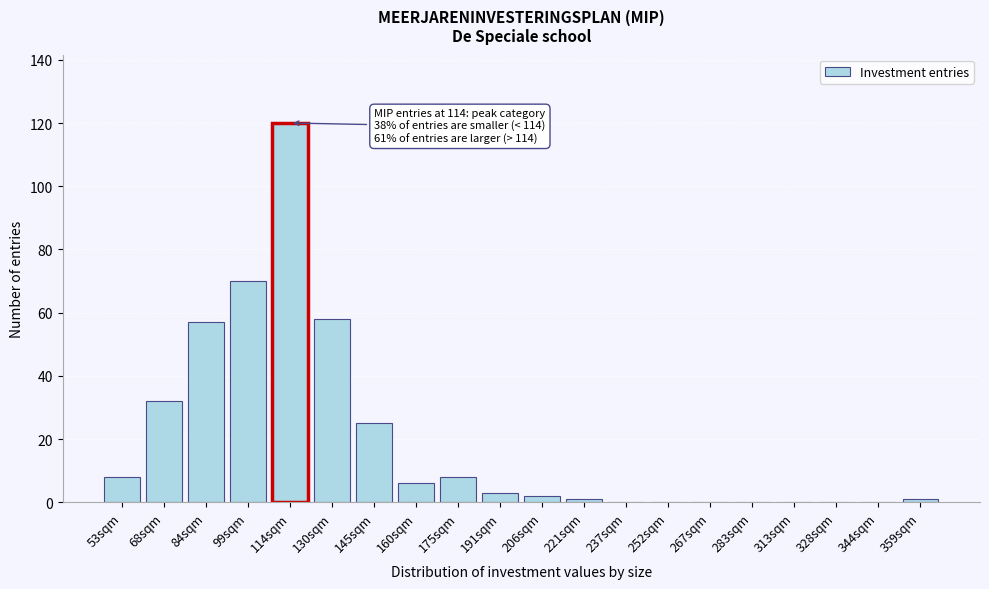

Reading right to left, list all the values displayed in this chart.

359sqm=1	344sqm=0	328sqm=0	313sqm=0	283sqm=0	267sqm=0	252sqm=0	237sqm=0	221sqm=1	206sqm=2	191sqm=3	175sqm=8	160sqm=6	145sqm=25	130sqm=58	114sqm=120	99sqm=70	84sqm=57	68sqm=32	53sqm=8